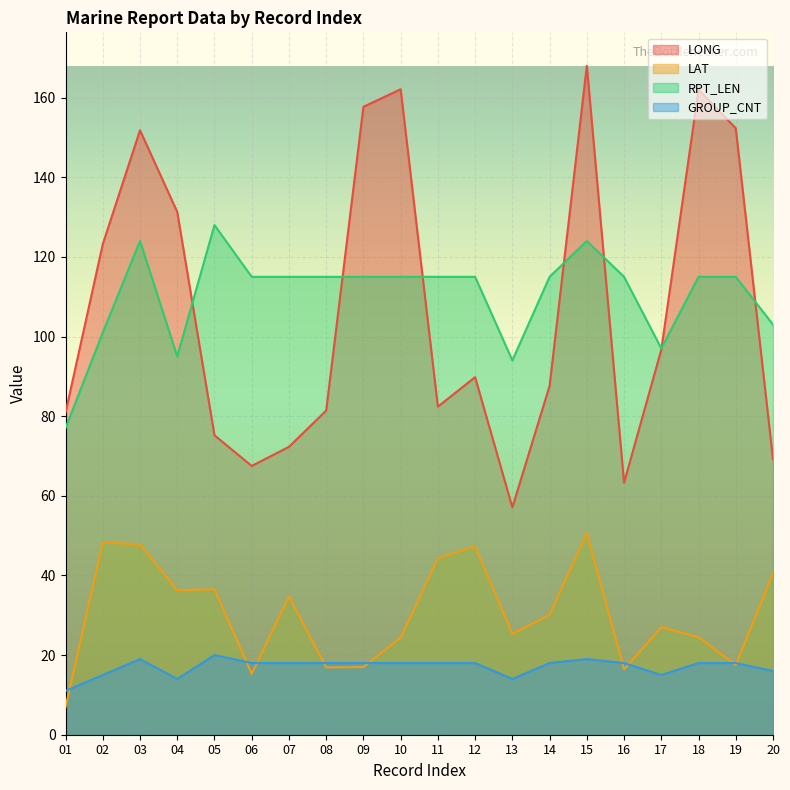

How many data points in LAT are above 30?

10